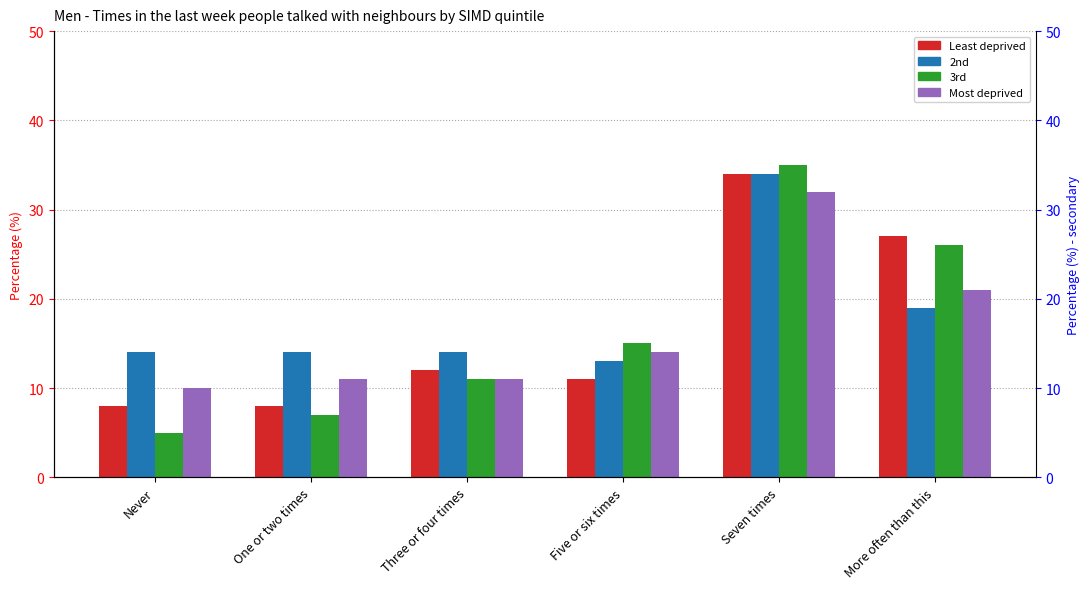

What is the difference between the 3rd values at More often than this and Five or six times?

11